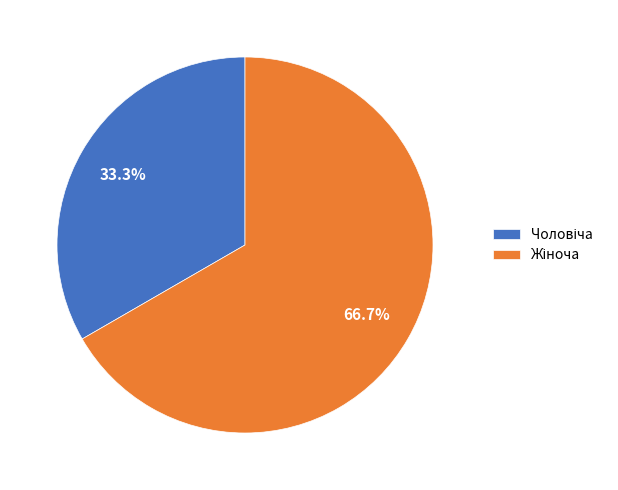

Does any single category account for the majority?

Yes